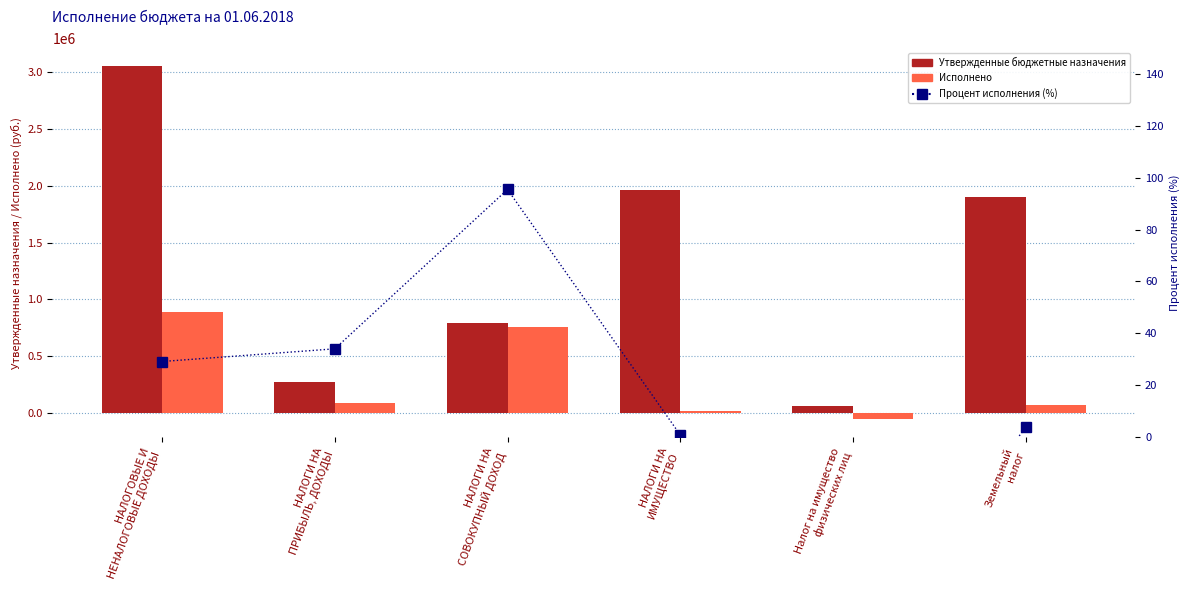

What value does the Исполнено series have at НАЛОГИ НА
СОВОКУПНЫЙ ДОХОД?

755642.1